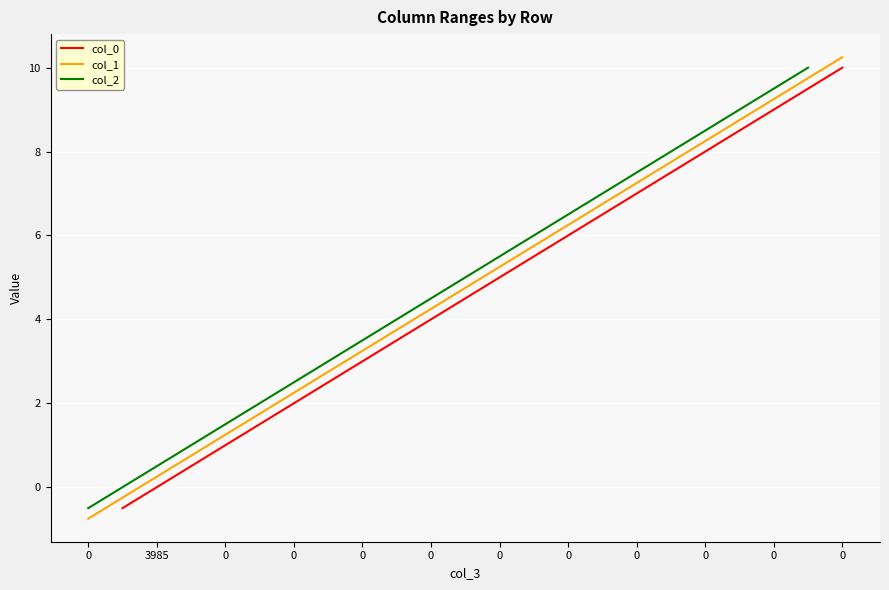

What is the sum of the col_1 values at 0 and 0?

5.0